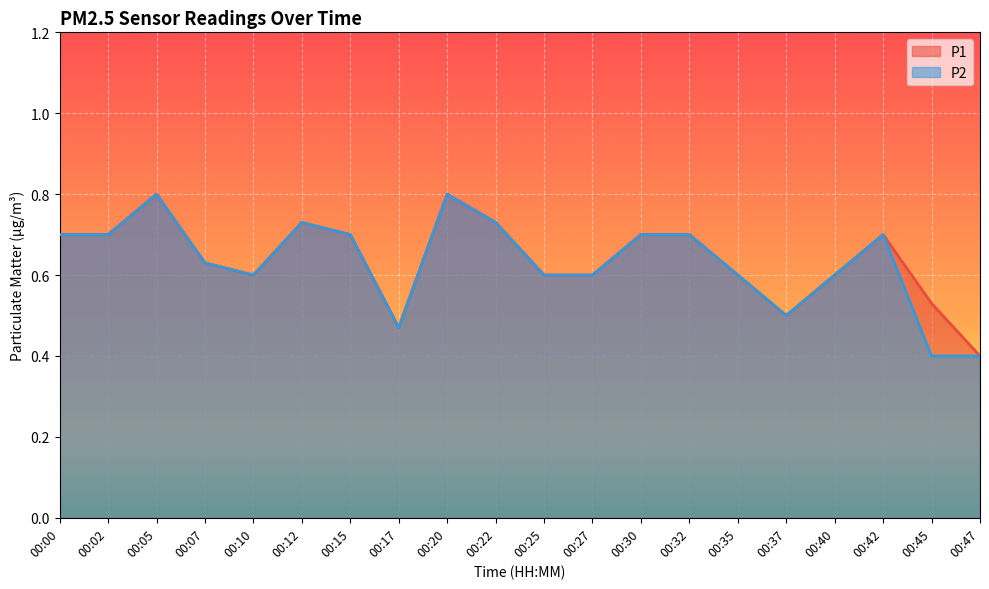

Rank the series by their average value, from highest to lowest.

P1, P2